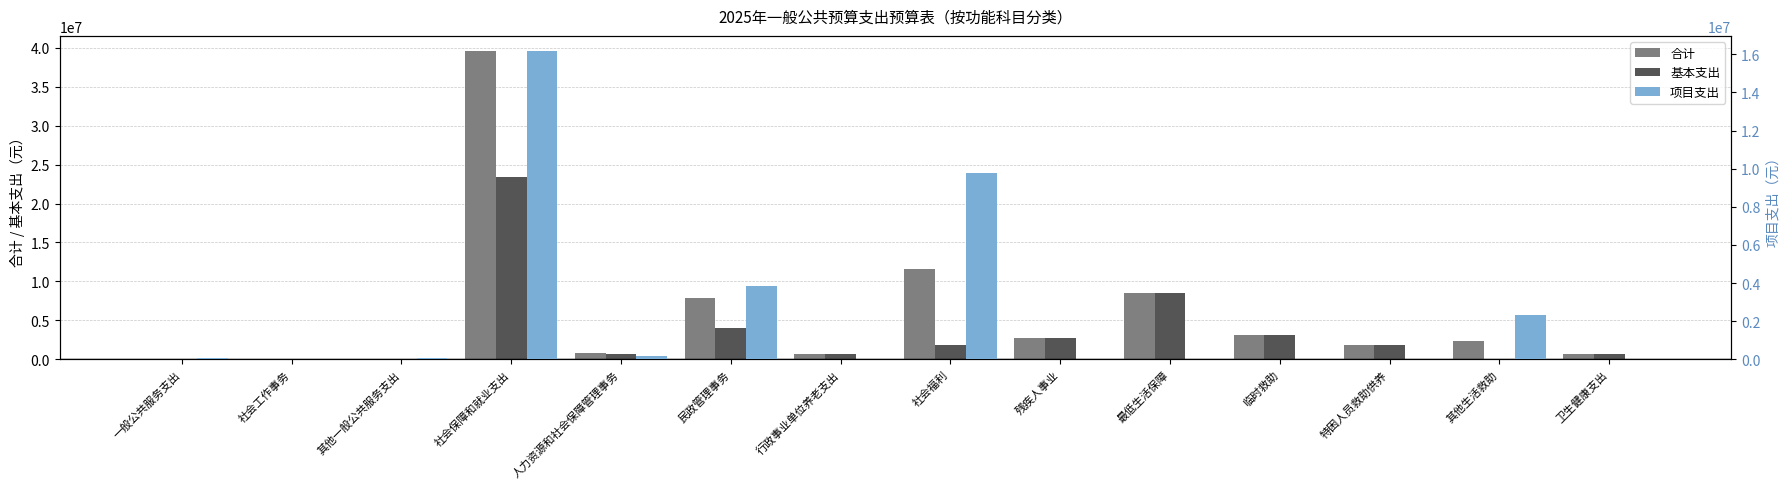

Count the number of categories in the chart.

14